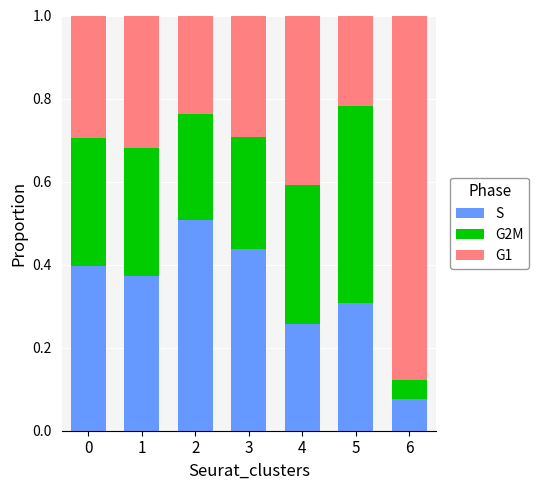

Which category has the lowest value in the S series?

6